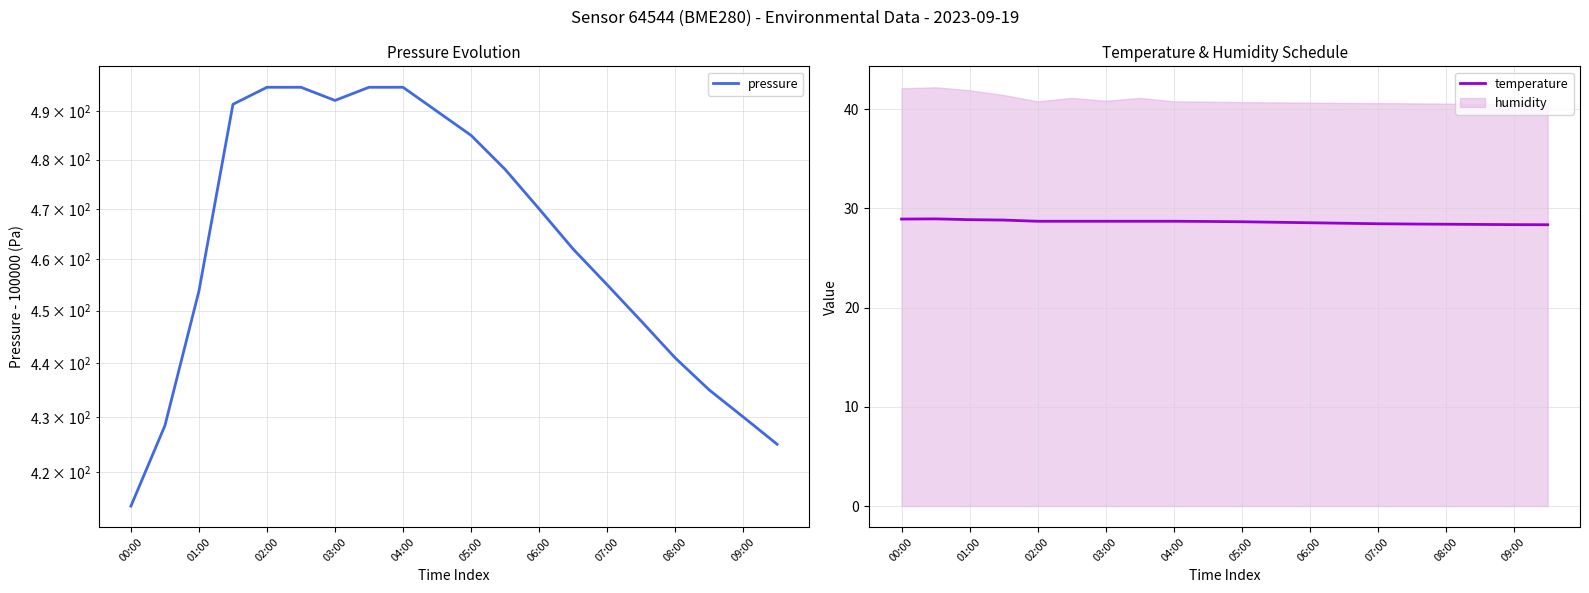

Reading left to right, extract all data points from this chart.

pressure: 413.9	428.4	453.8	491.5	495.1	495.1	492.3	495.1	495.1	490.0	485.0	478.0	470.0	462.0	455.0	448.0	441.0	435.0	430.0	425.0
temperature: 28.9	28.9	28.9	28.8	28.7	28.7	28.7	28.7	28.7	28.7	28.6	28.6	28.6	28.5	28.4	28.4	28.4	28.4	28.4	28.4